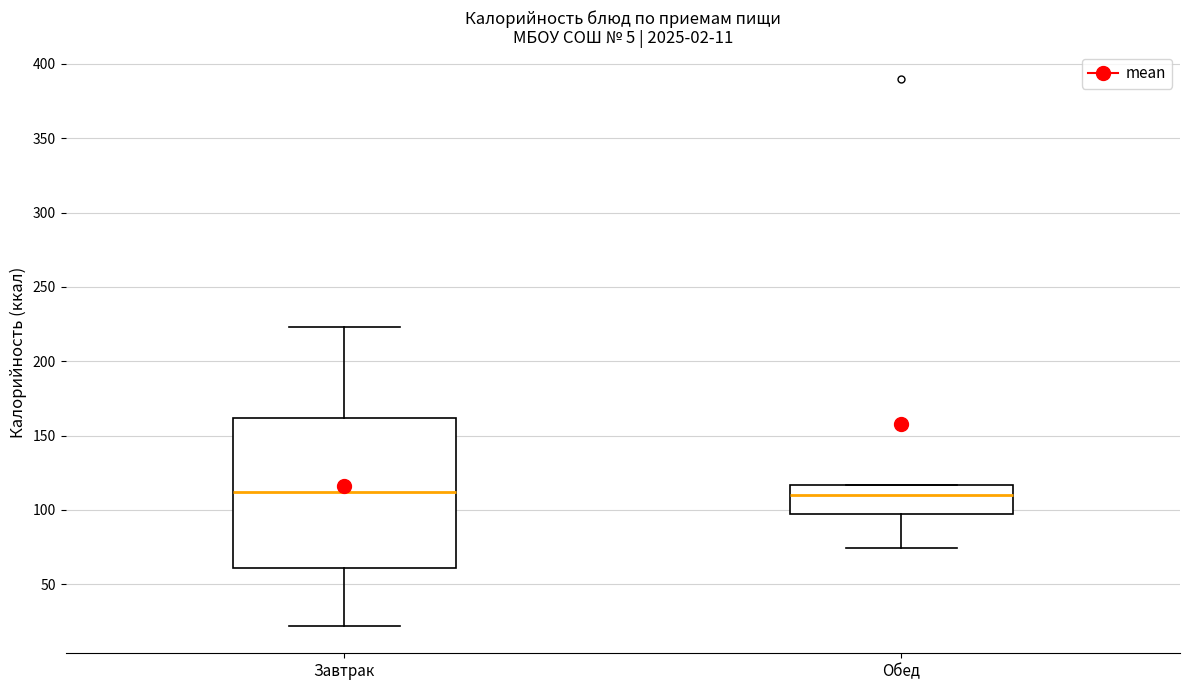

Comparing the boxes themselves (not the whiskers), which one is the tallest?

Завтрак